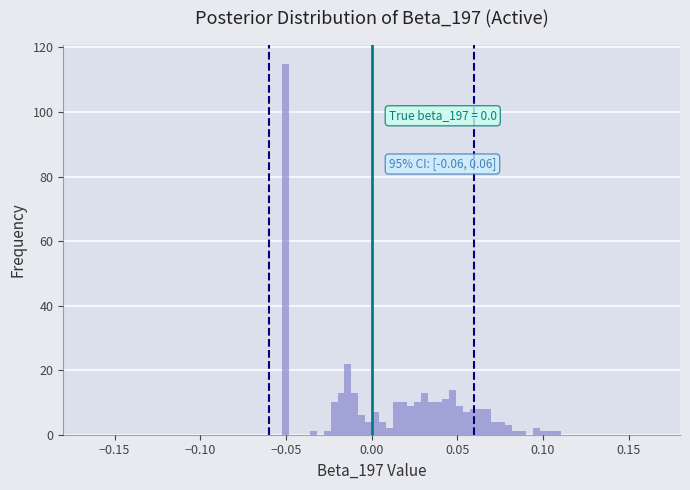

Around what value on the x-axis is the tallest bar? Give the approximate position of its centre, as read against the axis.

-0.050